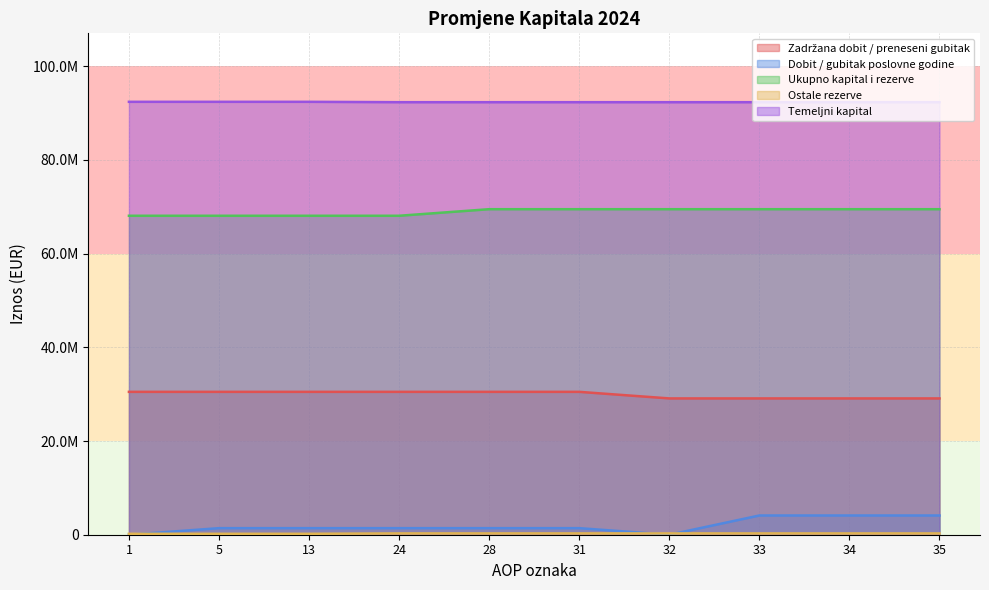

What is the value of the Ostale rezerve point at the 4th from the left?

277863